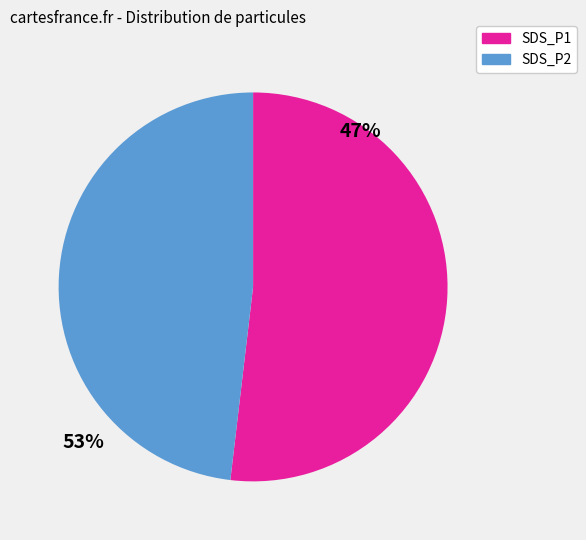

Approximately how many times larger is the value at SDS_P2 compared to SDS_P1?

0.9